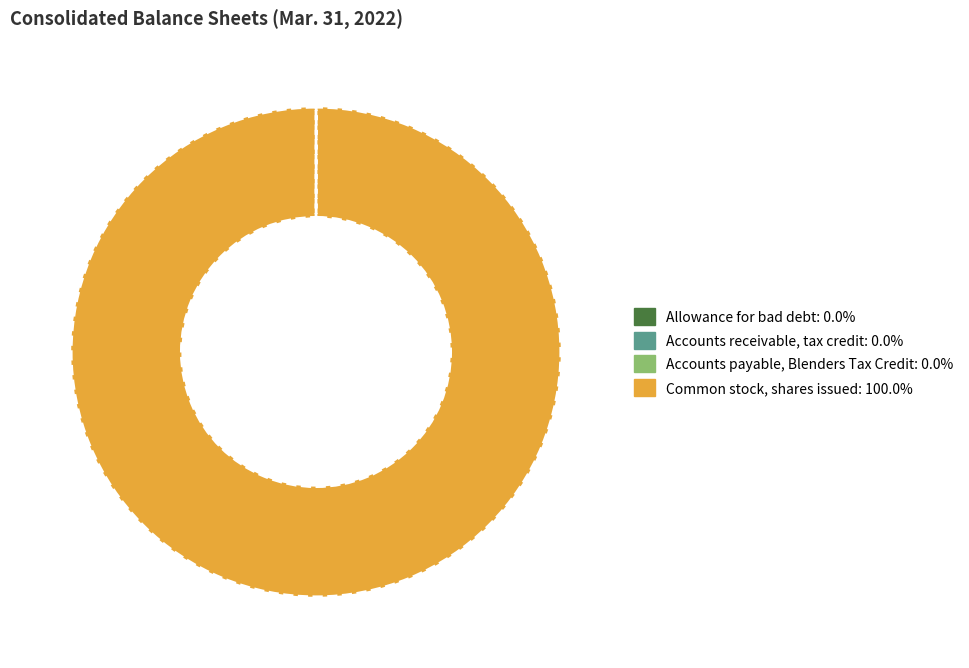

Does Common stock, shares issued: 100.0% account for over 50% of the chart?

Yes